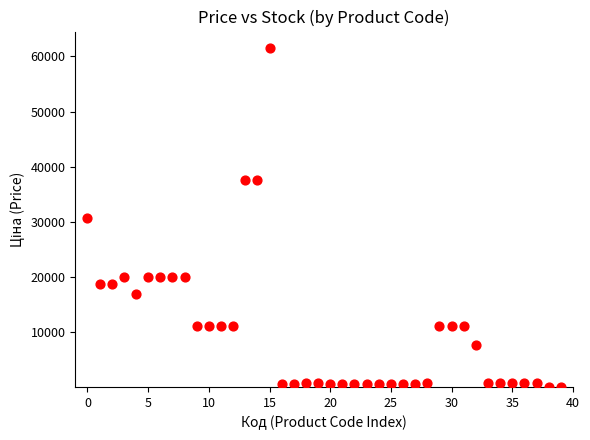

What is the range of Y values (max minus min)?

61391.8